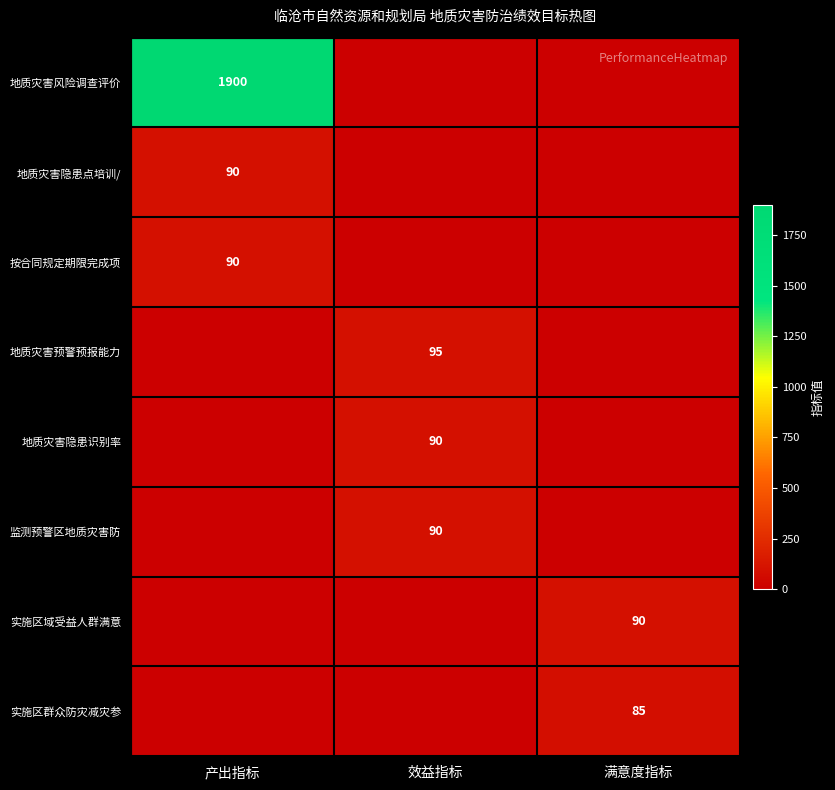

Is it true that 地质灾害风险调查评价 equals 1900 at 产出指标?

True